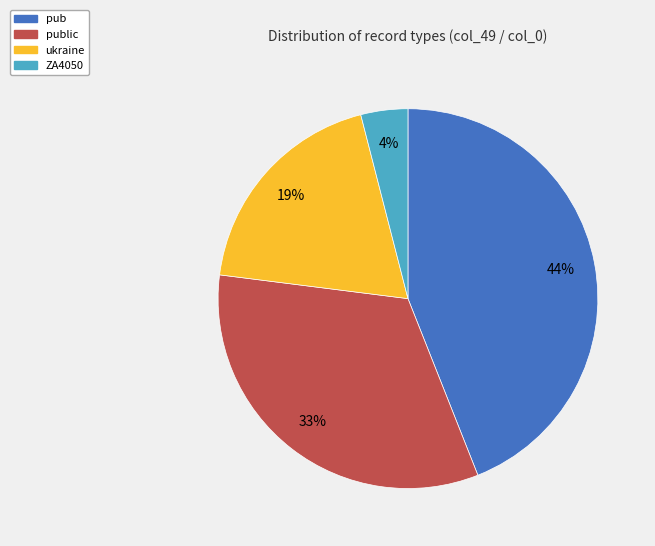

Is the sum of ukraine and ZA4050 greater than half?

No